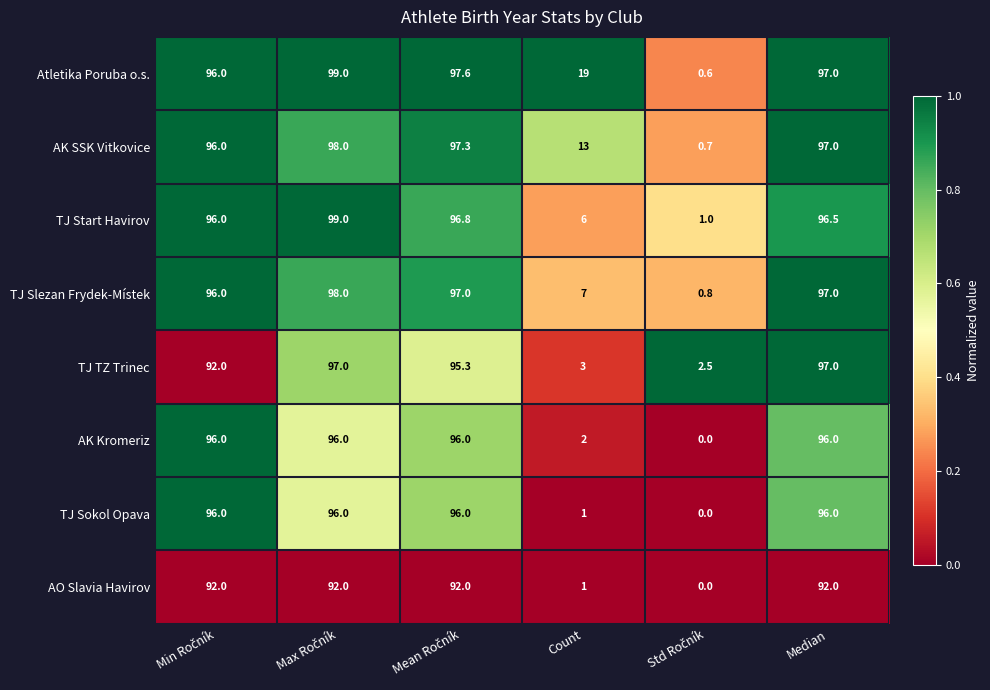

At how many categories does at least one series exceed 0?

6